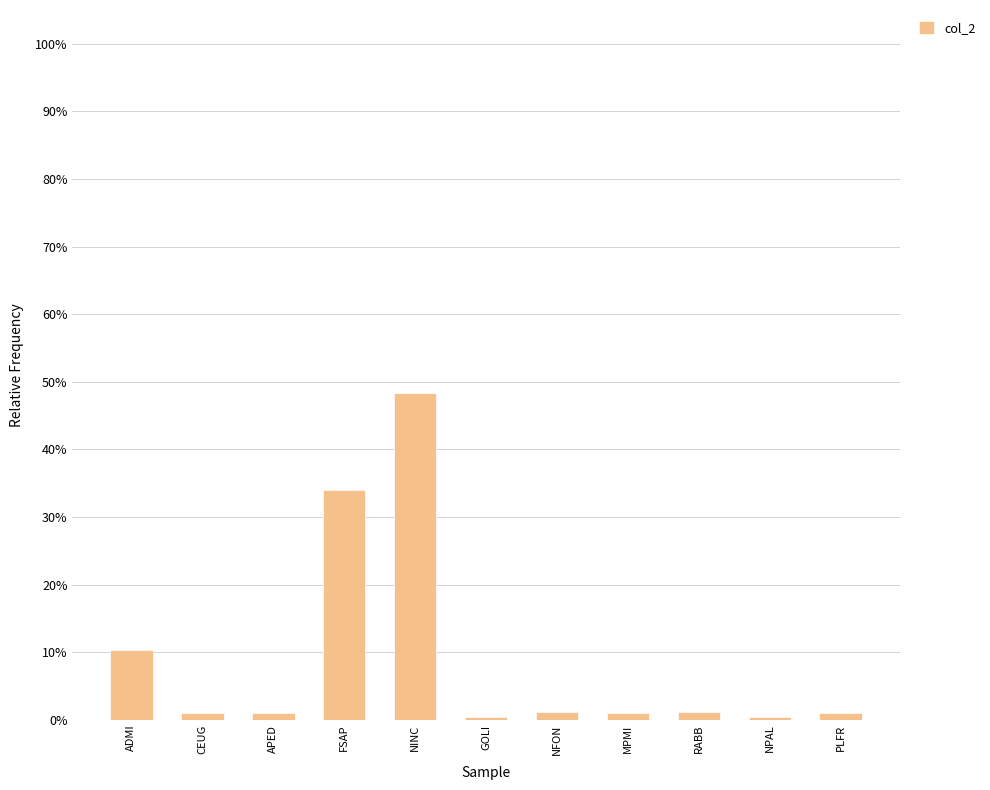

What is the sum of all values?

1.0